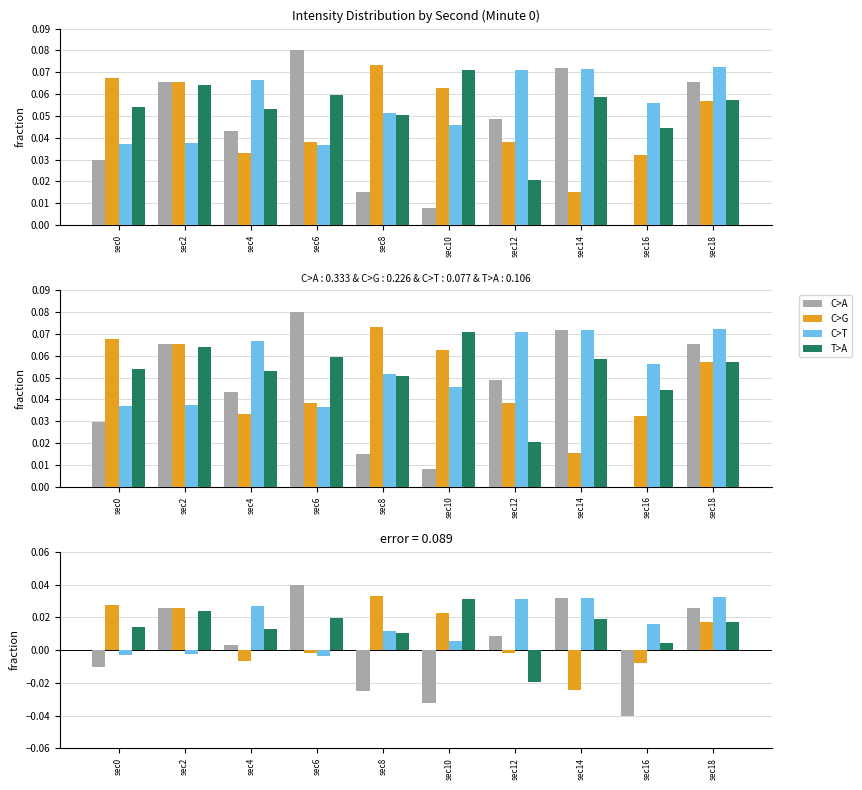

Rank the series at sec6 from lowest to highest value.

C>T, C>G, T>A, C>A